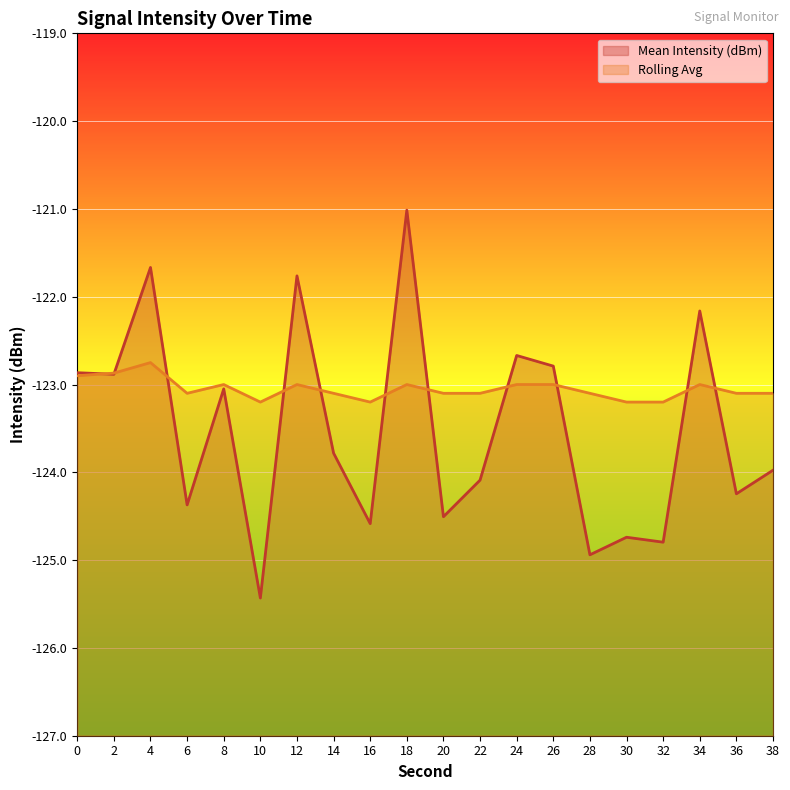

Which series has the largest total across all categories?

Rolling Avg